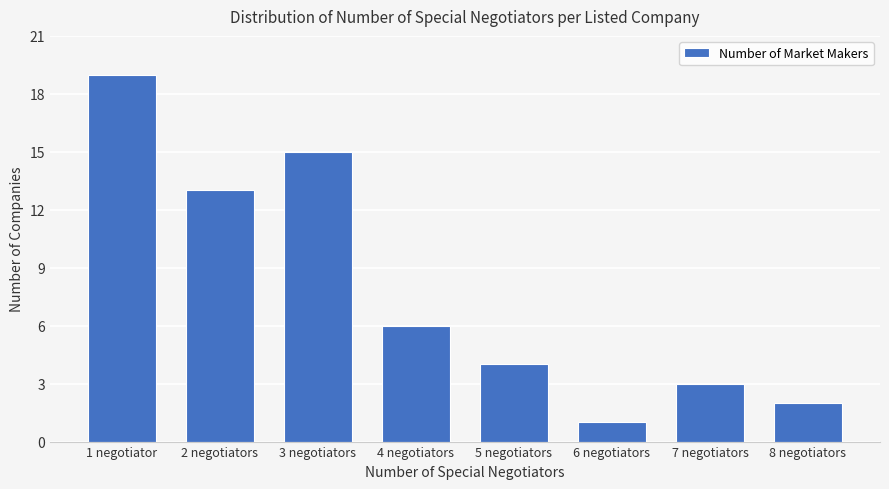

Reading left to right, extract all data points from this chart.

19	13	15	6	4	1	3	2